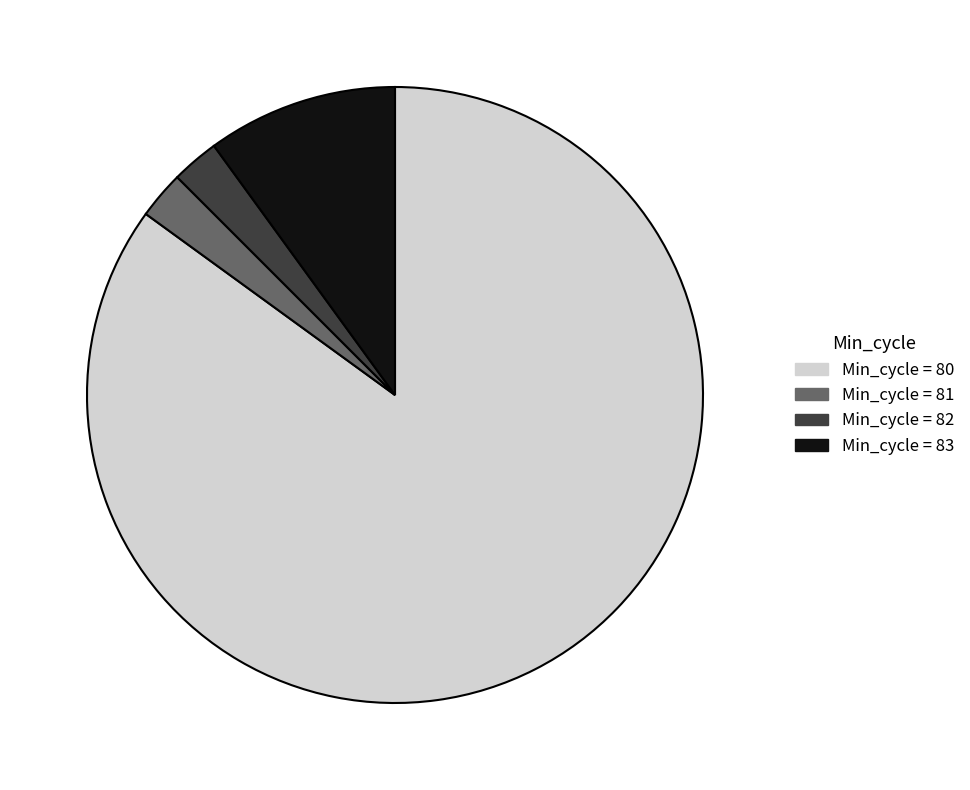

How many slices are in this pie chart?

4